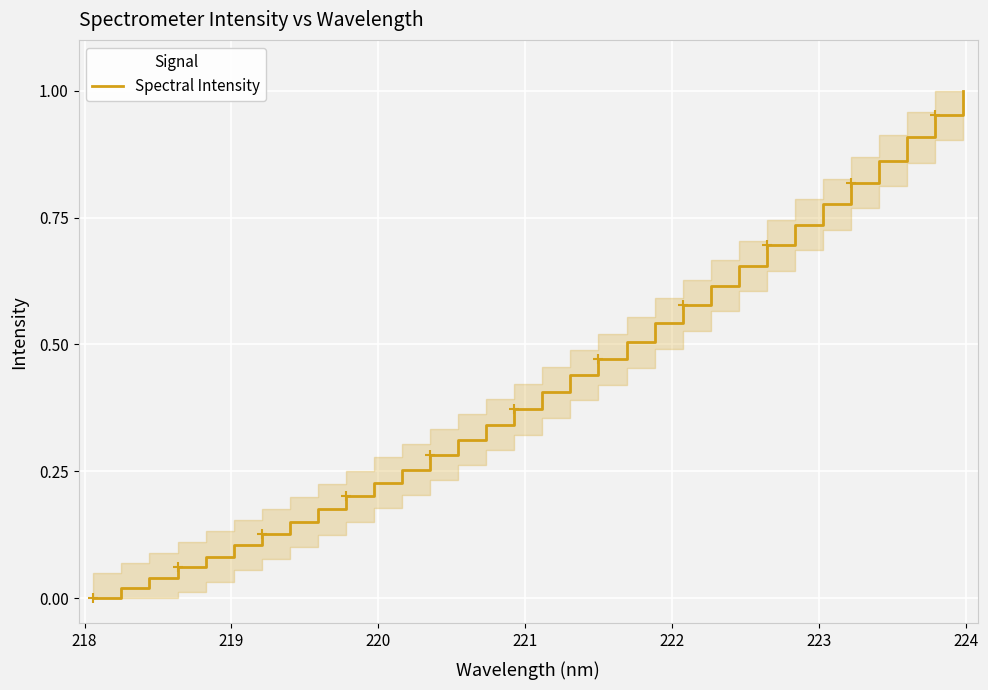

How many series are shown in this chart?

1